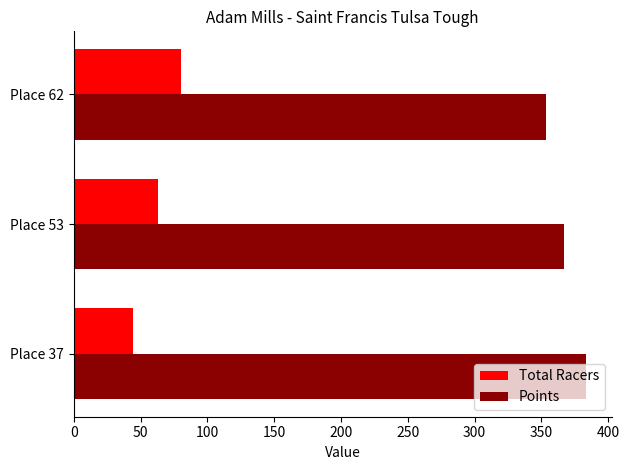

Rank the series by their average value, from lowest to highest.

Total Racers, Points